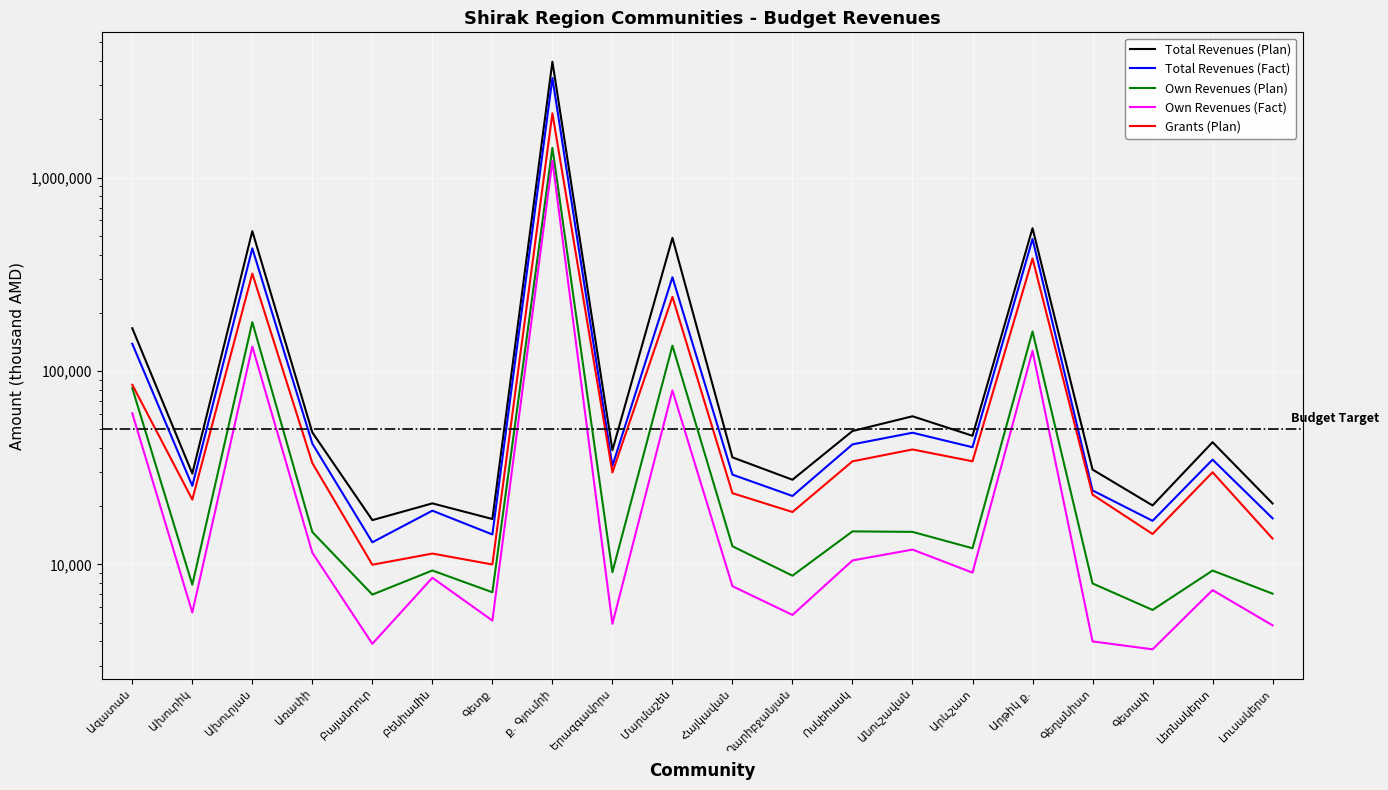

How many values in the Total Revenues (Fact) series are below 34812?

10